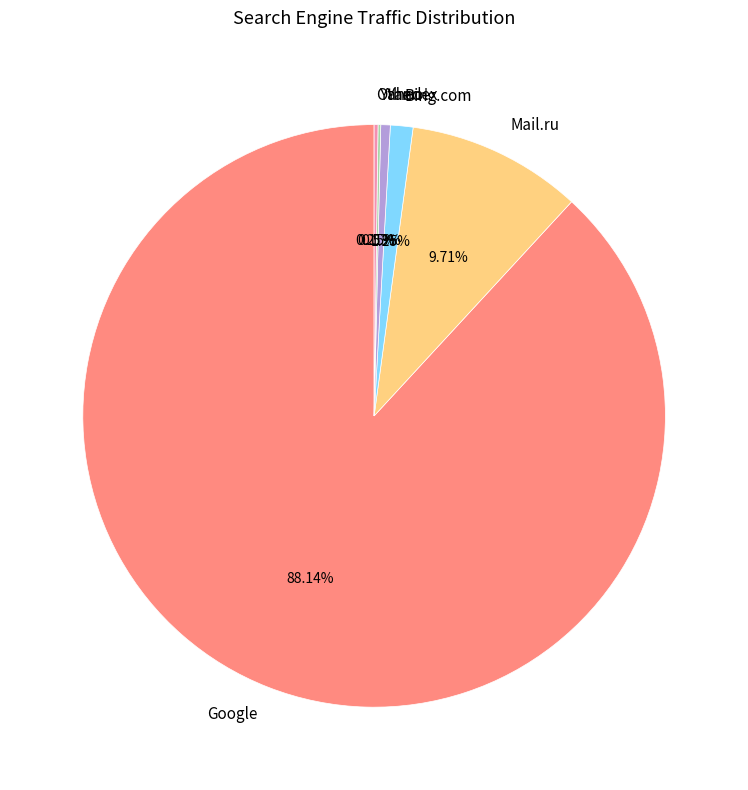

What is the majority slice?

Google